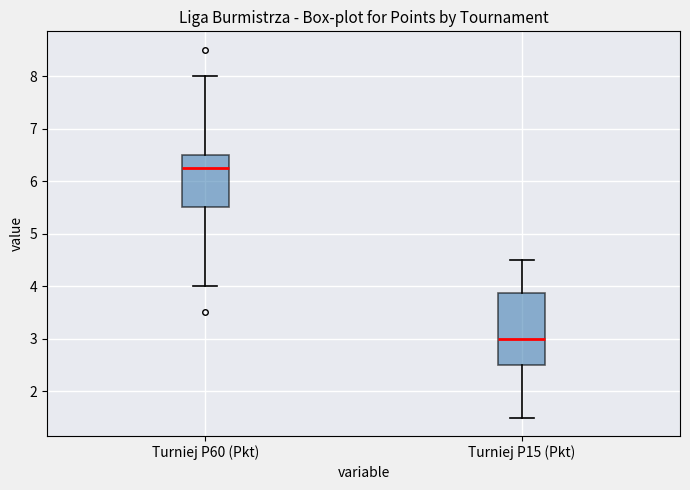

Reading left to right, transcribe this box plot: for each box, give where its median line is, the range the box spans, and where its two whiskers end, as read against the y-axis. The values are not printed on the chart, so give them approximately, as read against the axis.

Turniej P60 (Pkt): median 6.3, box 5.5 to 6.5, whiskers 4.0 to 8.0
Turniej P15 (Pkt): median 3.0, box 2.5 to 3.9, whiskers 1.5 to 4.5